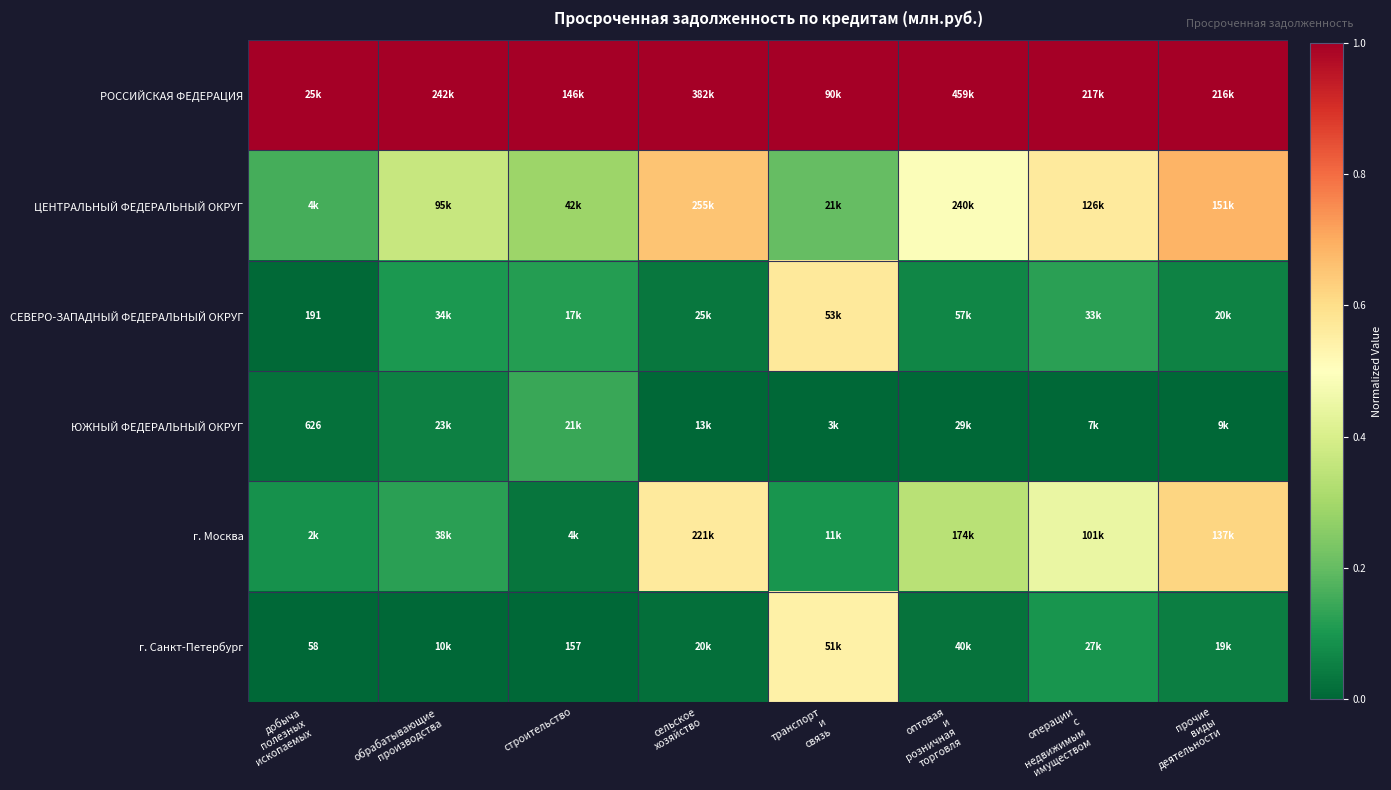

Is the value of СЕВЕРО-ЗАПАДНЫЙ ФЕДЕРАЛЬНЫЙ ОКРУГ at сельское хозяйство greater than the value of г. Санкт-Петербург at сельское хозяйство?

Yes